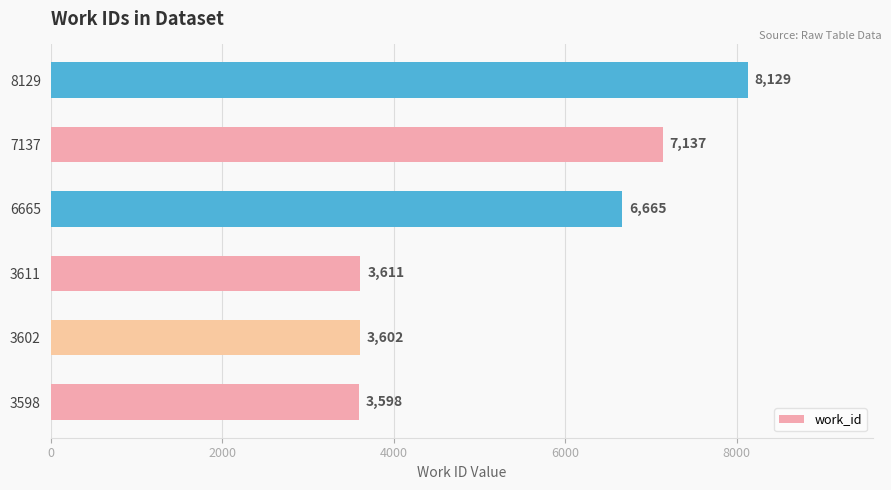

At which category does the chart reach its peak across all series?

8129